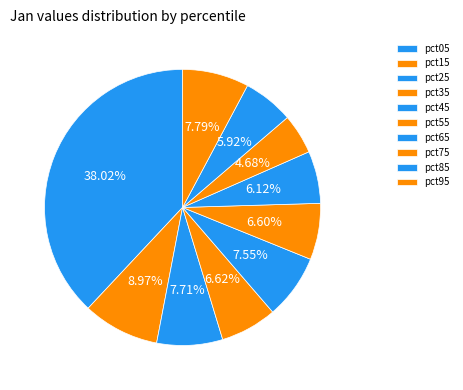

Does any single category account for the majority?

No